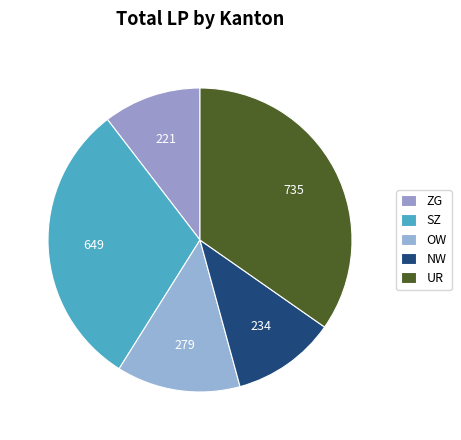

What is the ratio of the value at UR to the value at ZG?

3.3